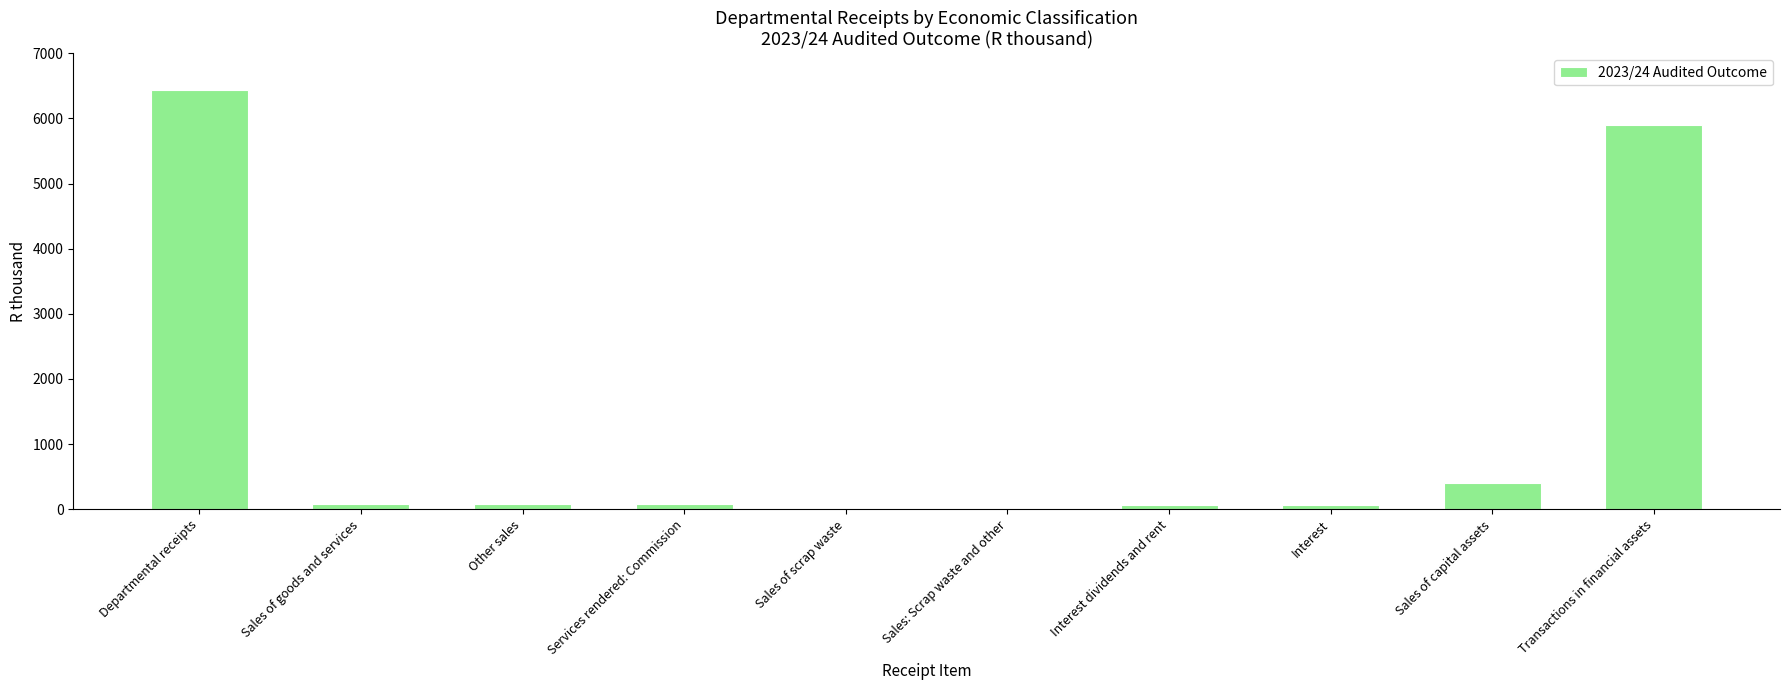

What is the maximum value shown in the chart?

6438